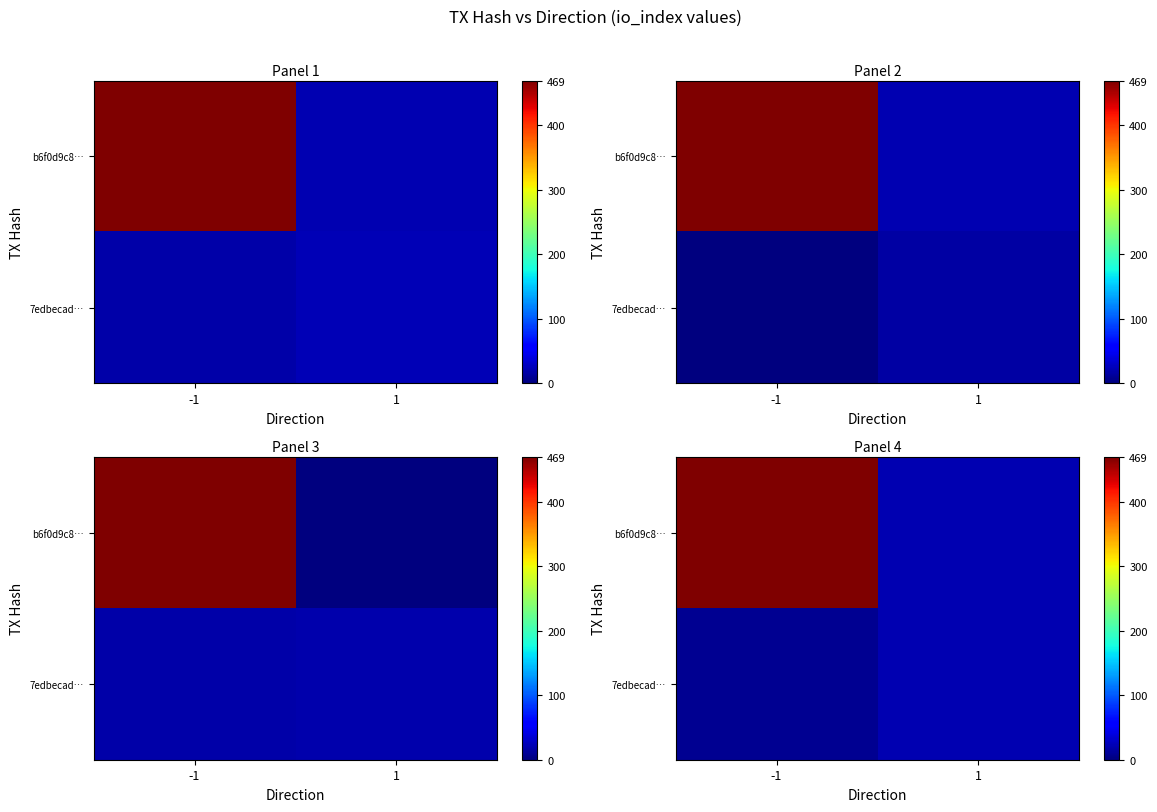

True or false: row_1 has a value of 13.6 at 1.

False